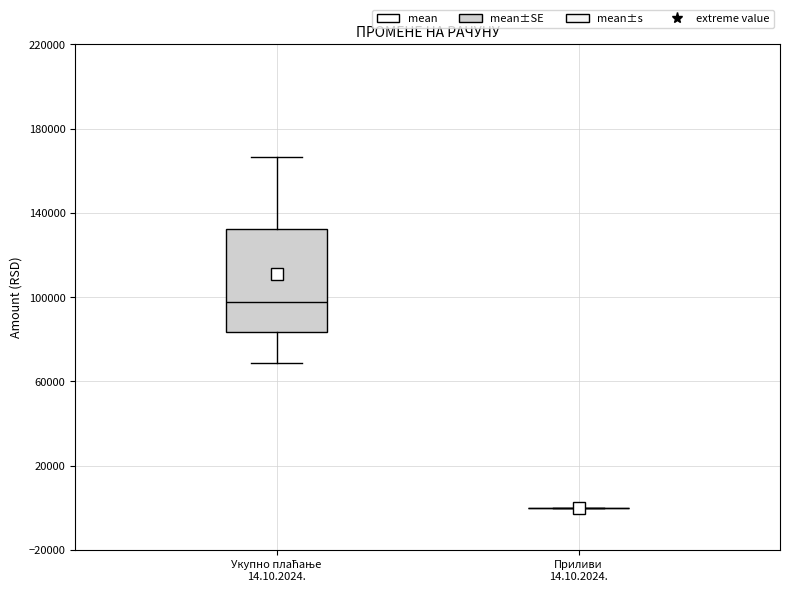

Reading left to right, transcribe this box plot: for each box, give where its median line is, the range the box spans, and where its two whiskers end, as read against the y-axis. The values are not printed on the chart, so give them approximately, as read against the axis.

Укупно плаћање 14.10.2024.: median 100000, box 85000 to 130000, whiskers 70000 to 165000
Приливи 14.10.2024.: box collapsed to a line at 0, whiskers 0 to 0